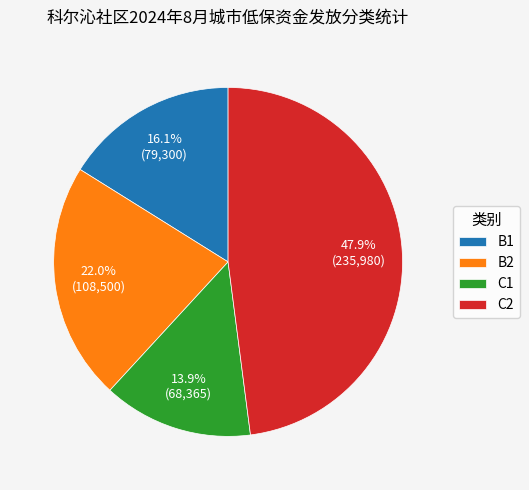

Does C1 represent more than half of the total?

No